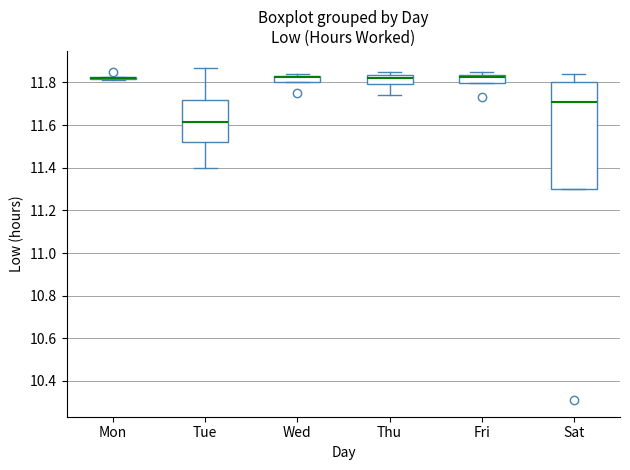

Where is the upper edge of the box for Wed on the y-axis? The values are not printed on the chart, so give them approximately, as read against the axis.

11.84